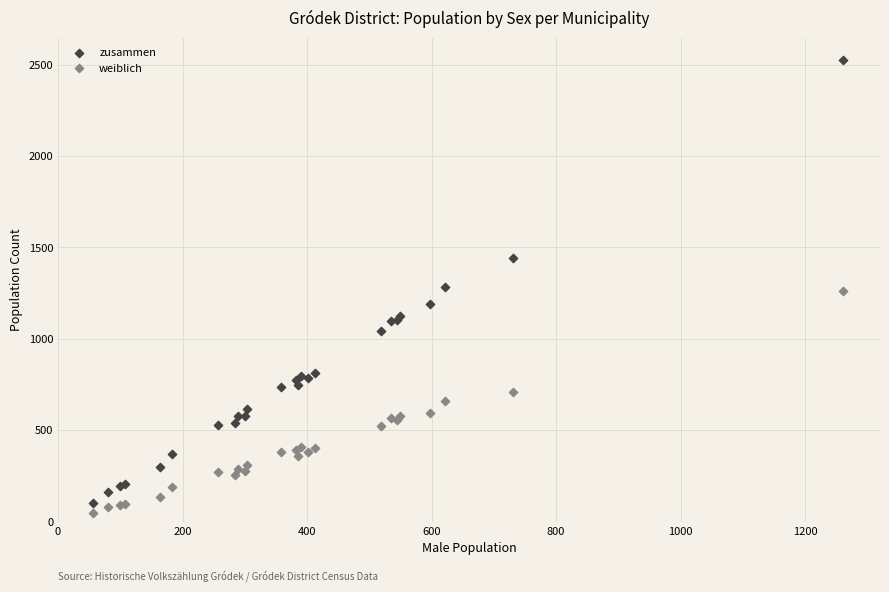

What is the X range (max minus min) for the scatter plot?

1204